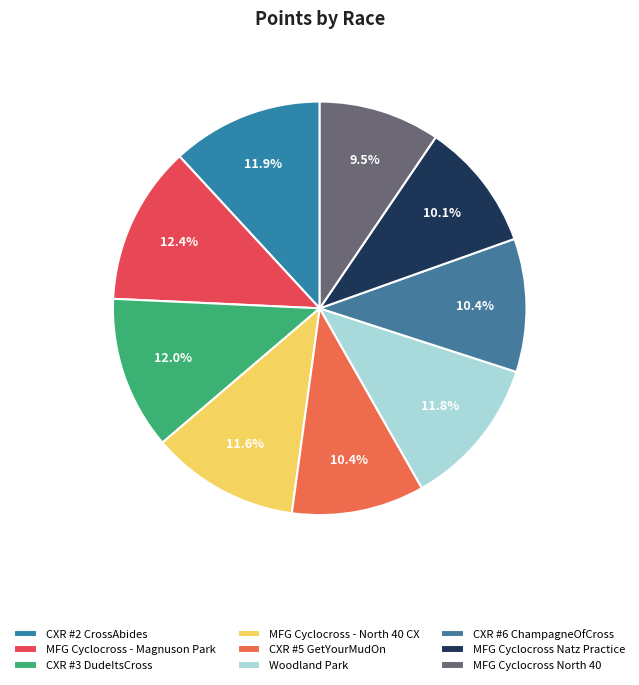

Does CXR #3 DudeItsCross represent more than half of the total?

No